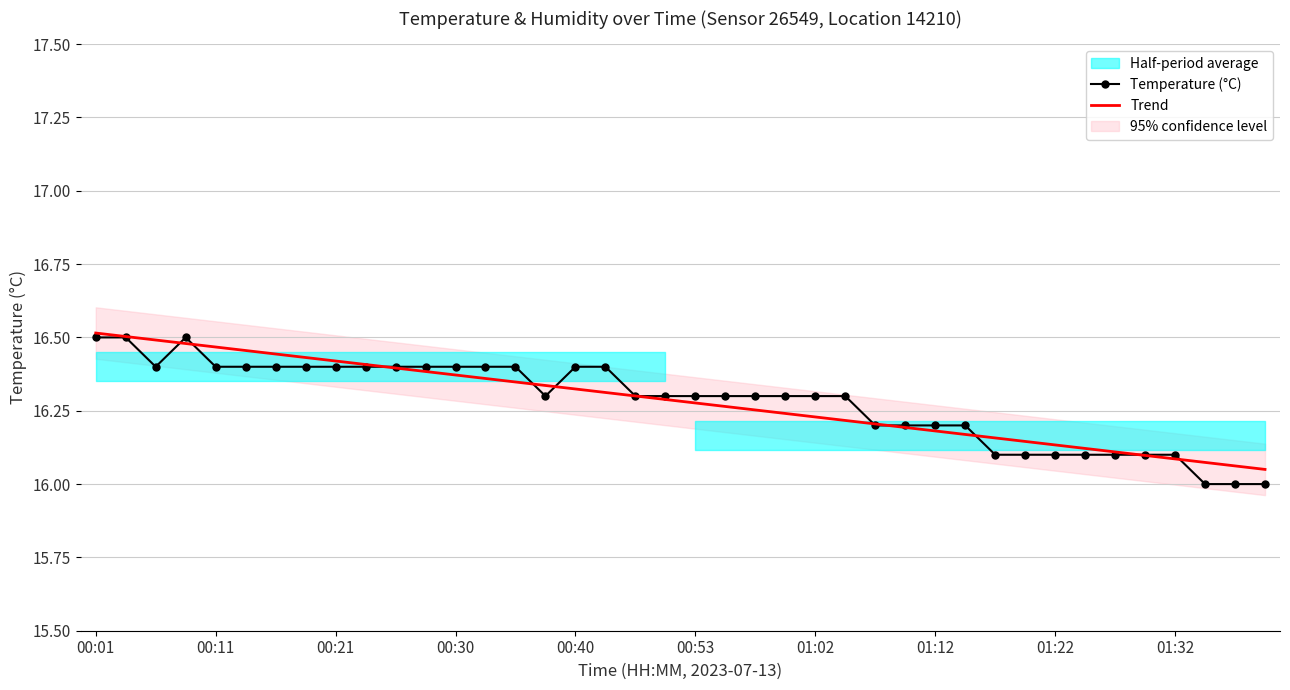

What is the average value of the Trend series?

16.3